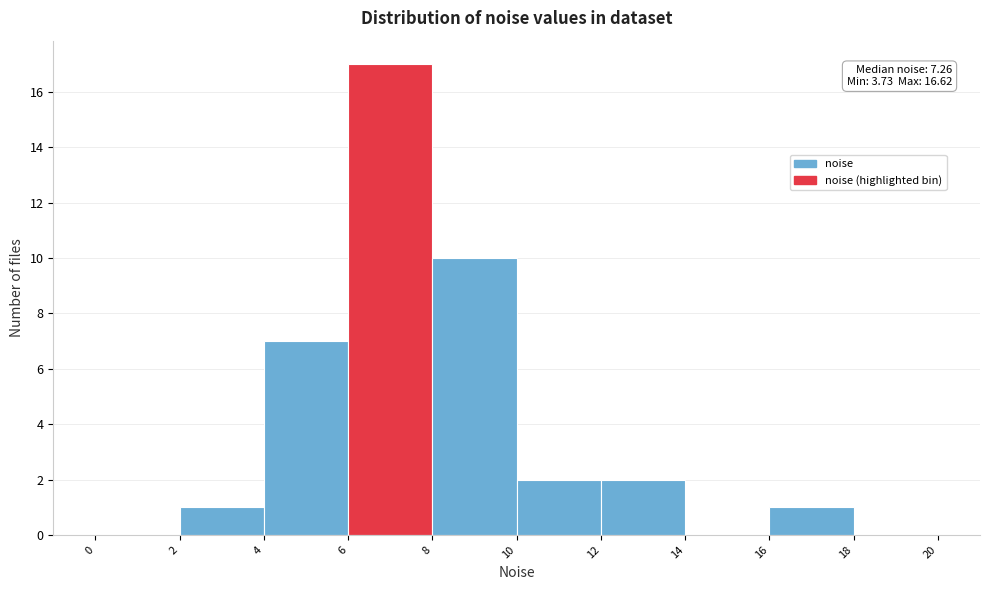

Which range on the x-axis has the tallest bar?

6 to 8